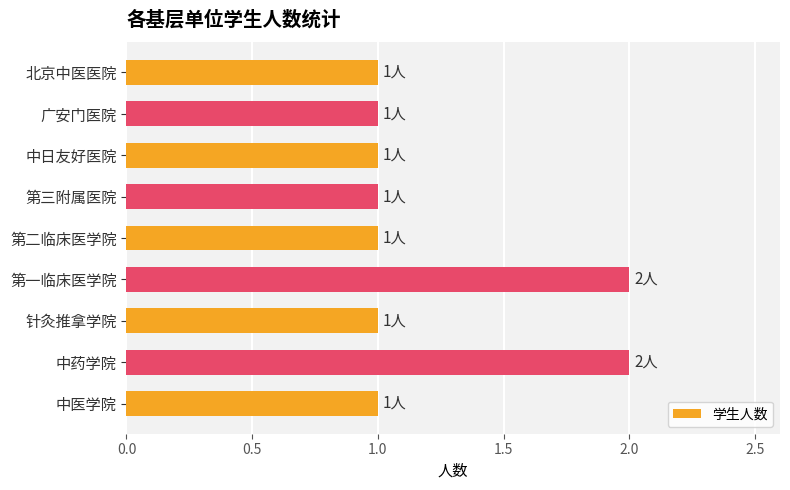

What is the greatest value displayed?

2